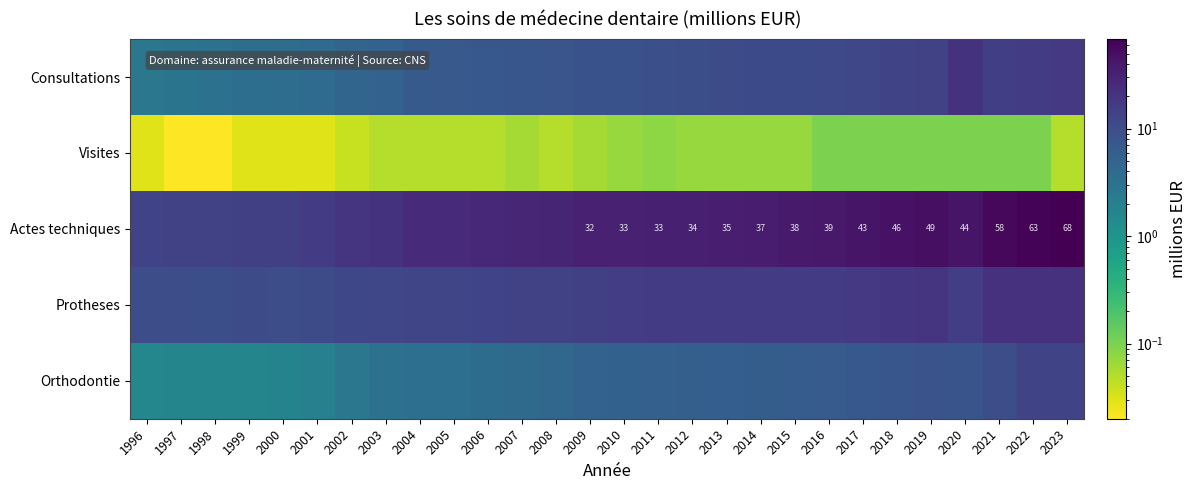

Which label corresponds to the largest value in the chart?

2023